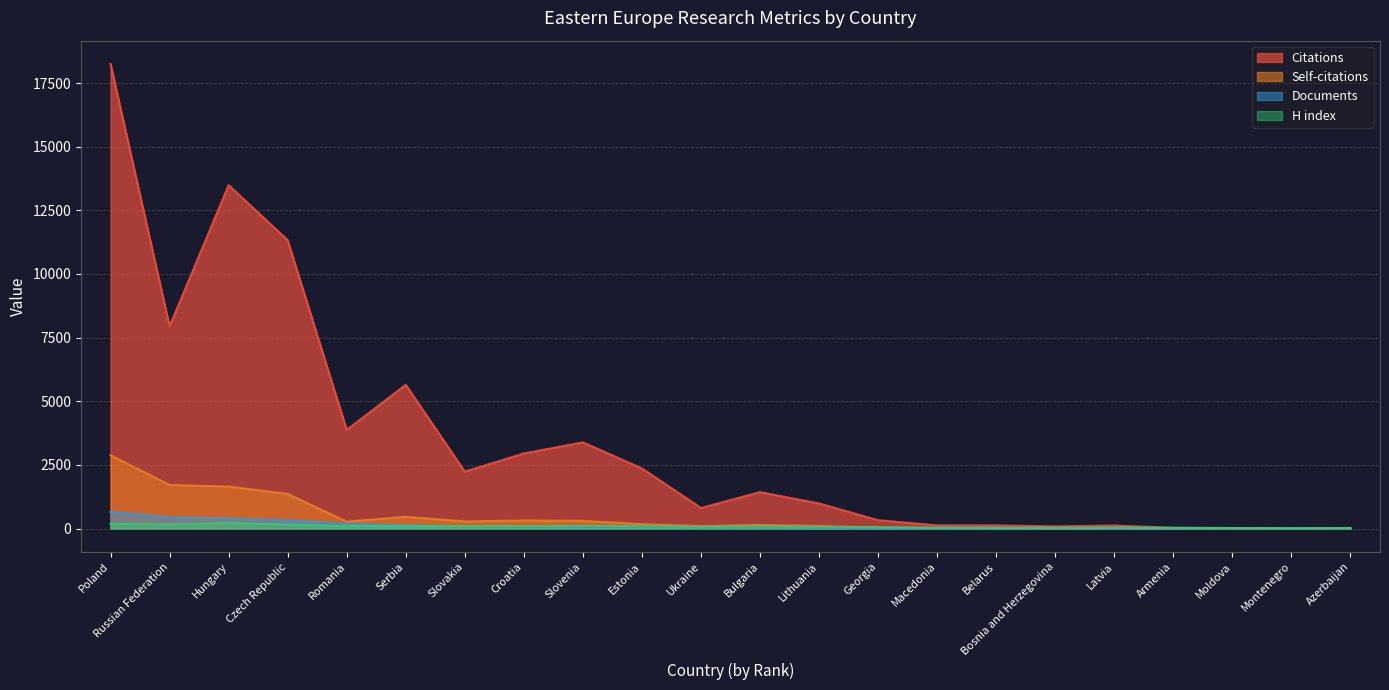

Which category has the lowest value in the Documents series?

Montenegro